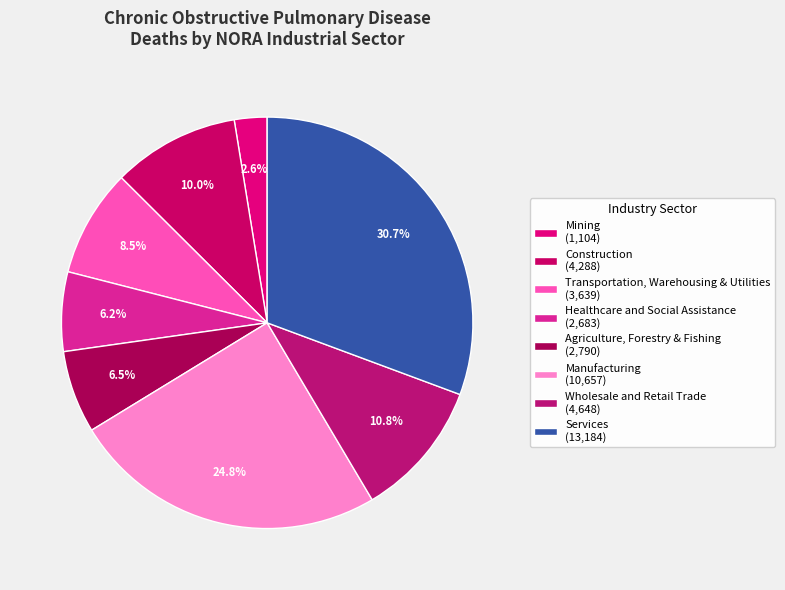

To the nearest percent, what is the difference between the largest and smallest slice percentages?

28%